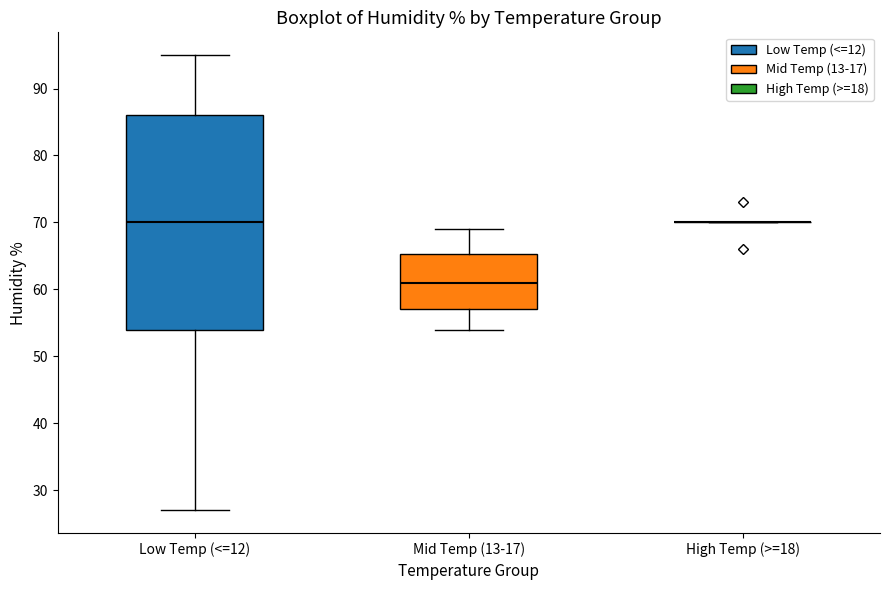

Reading left to right, read every box against the y-axis: the position of its median line, the range the box covers, and the ends of its whiskers. The values are not printed on the chart, so give them approximately, as read against the axis.

Low Temp (<=12): median 70, box 54 to 86, whiskers 27 to 95
Mid Temp (13-17): median 61, box 57 to 65, whiskers 54 to 69
High Temp (>=18): box collapsed to a line at 70, whiskers 70 to 70